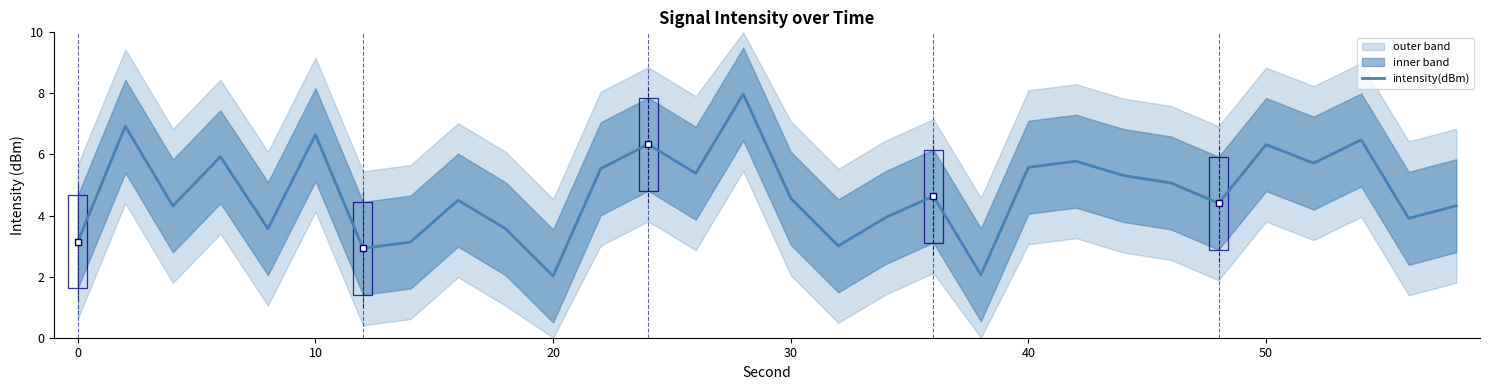

What is the greatest value displayed?

8.0